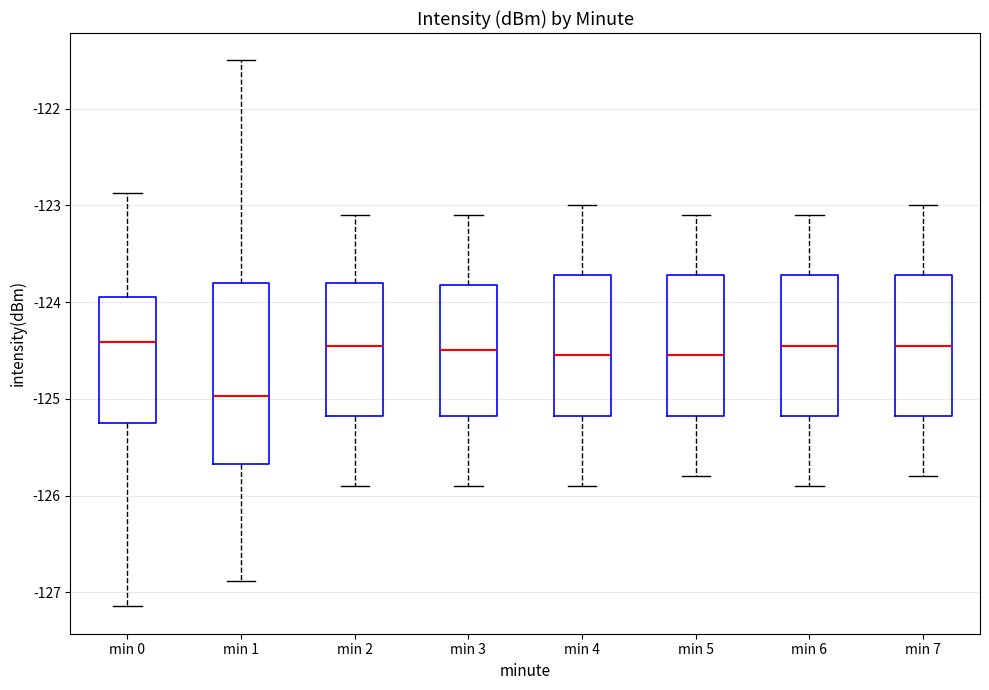

Reading left to right, read every box against the y-axis: the position of its median line, the range the box covers, and the ends of its whiskers. The values are not printed on the chart, so give them approximately, as read against the axis.

min 0: median -124.4, box -125.2 to -123.9, whiskers -127.1 to -122.9
min 1: median -125.0, box -125.7 to -123.8, whiskers -126.9 to -121.5
min 2: median -124.4, box -125.2 to -123.8, whiskers -125.9 to -123.1
min 3: median -124.5, box -125.2 to -123.8, whiskers -125.9 to -123.1
min 4: median -124.5, box -125.2 to -123.7, whiskers -125.9 to -123.0
min 5: median -124.5, box -125.2 to -123.7, whiskers -125.8 to -123.1
min 6: median -124.4, box -125.2 to -123.7, whiskers -125.9 to -123.1
min 7: median -124.4, box -125.2 to -123.7, whiskers -125.8 to -123.0